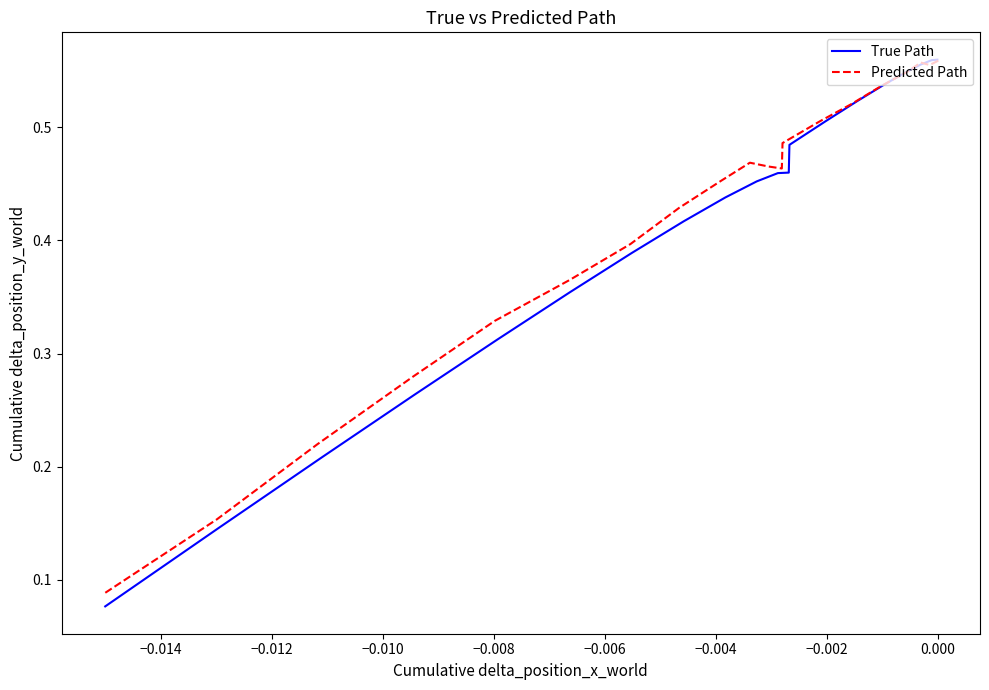

At how many categories does at least one series exceed 0?

20